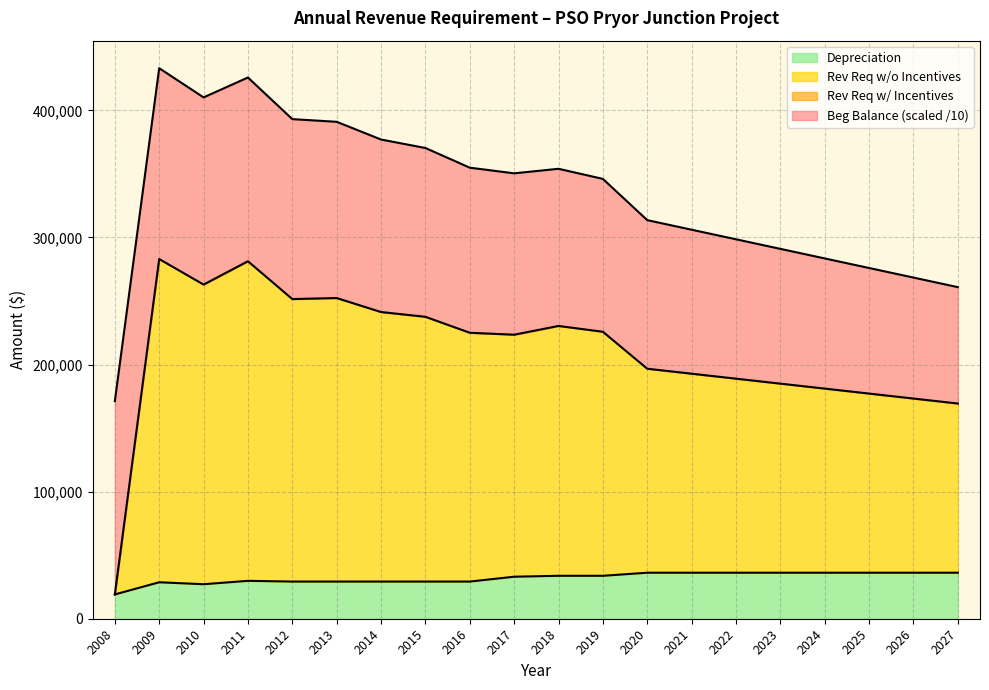

What is the maximum value for Depreciation?

36202.0